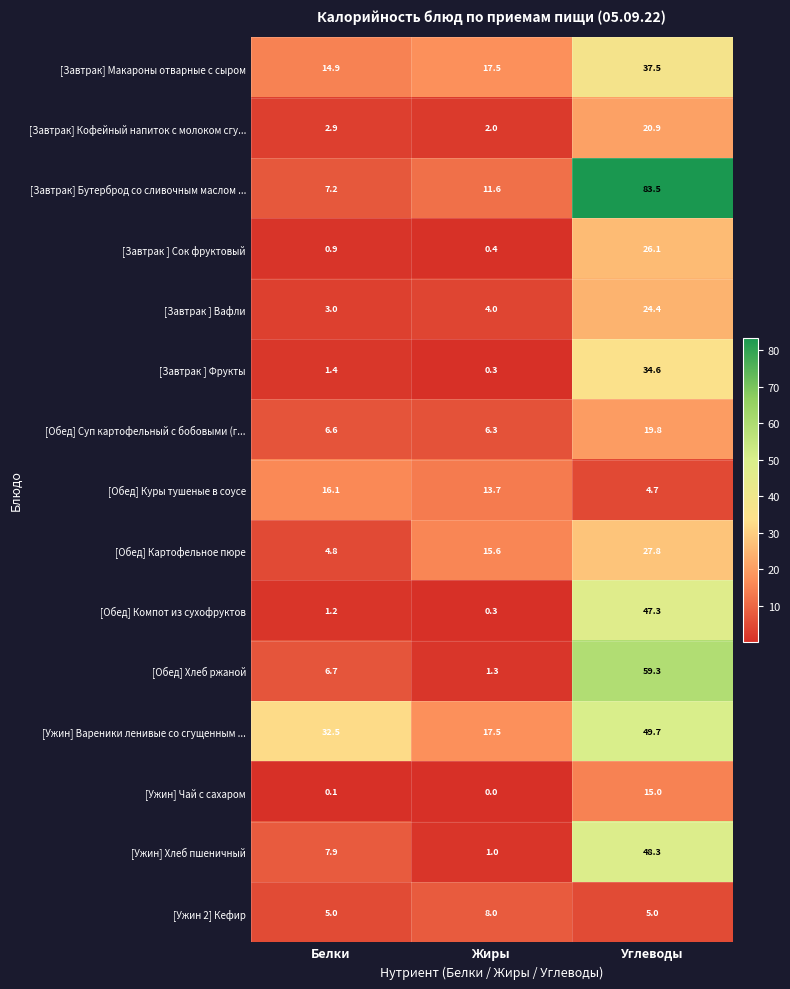

Count the number of data series in this chart.

15